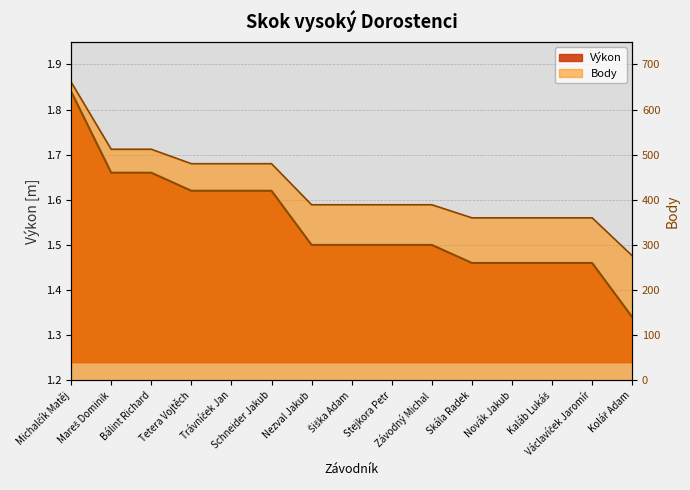

Rank the series at Michalčík Matěj from lowest to highest value.

Výkon, Body